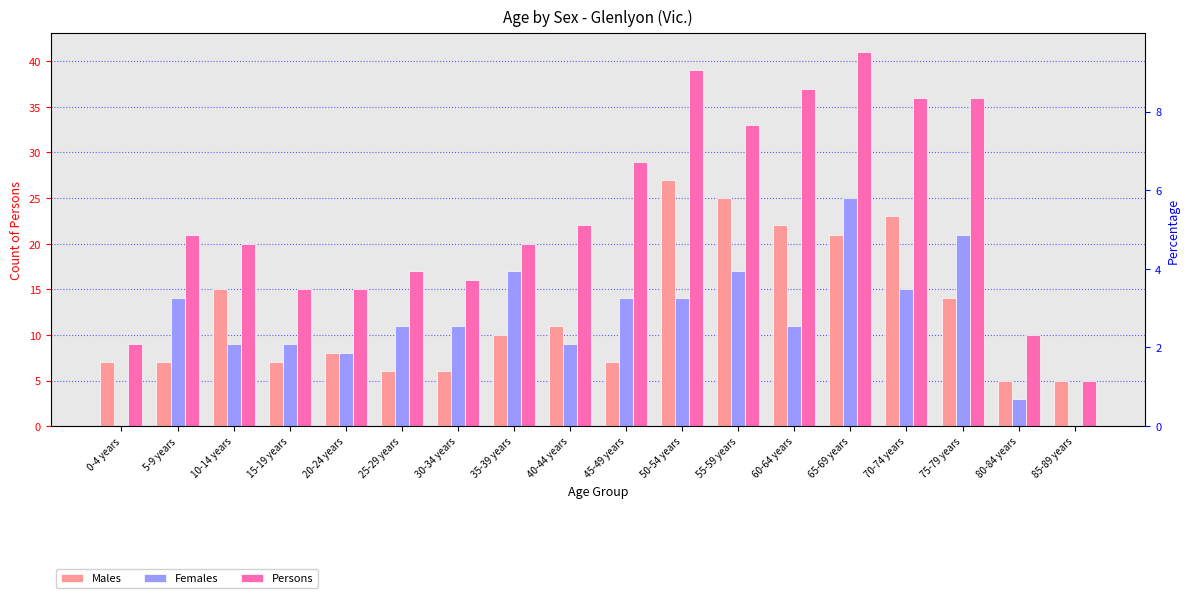

Does the chart contain any negative values?

No